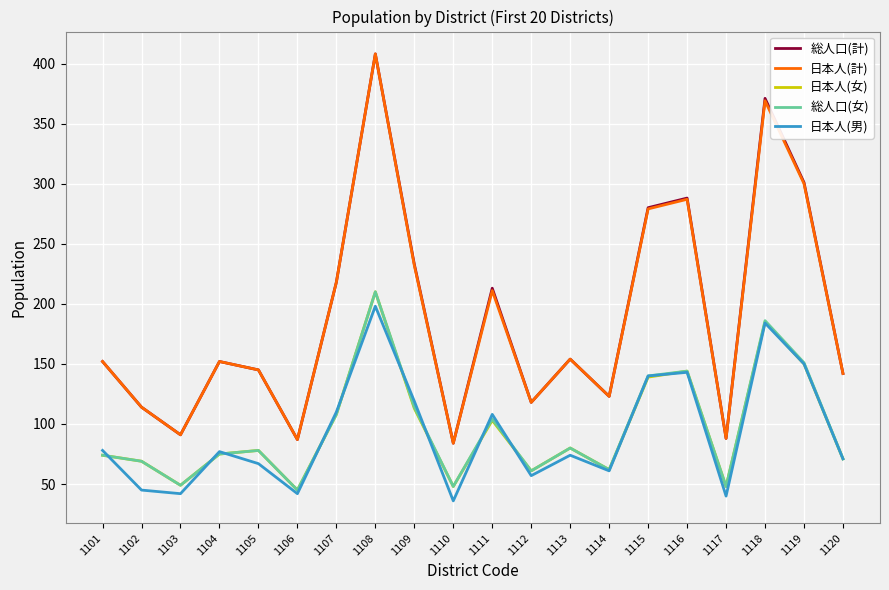

Which category has the highest value in the 日本人(計) series?

1108